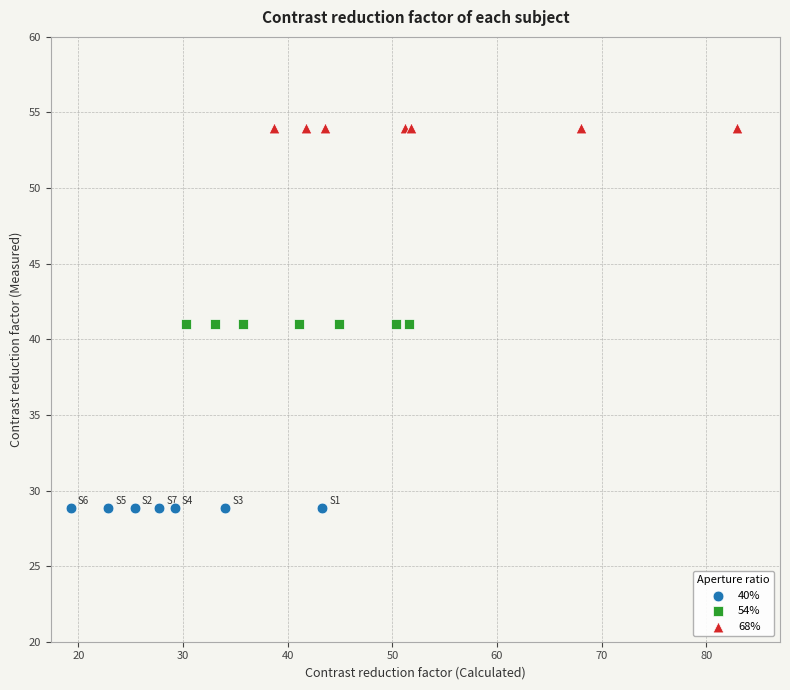

Which series reaches the maximum Y coordinate?

68%